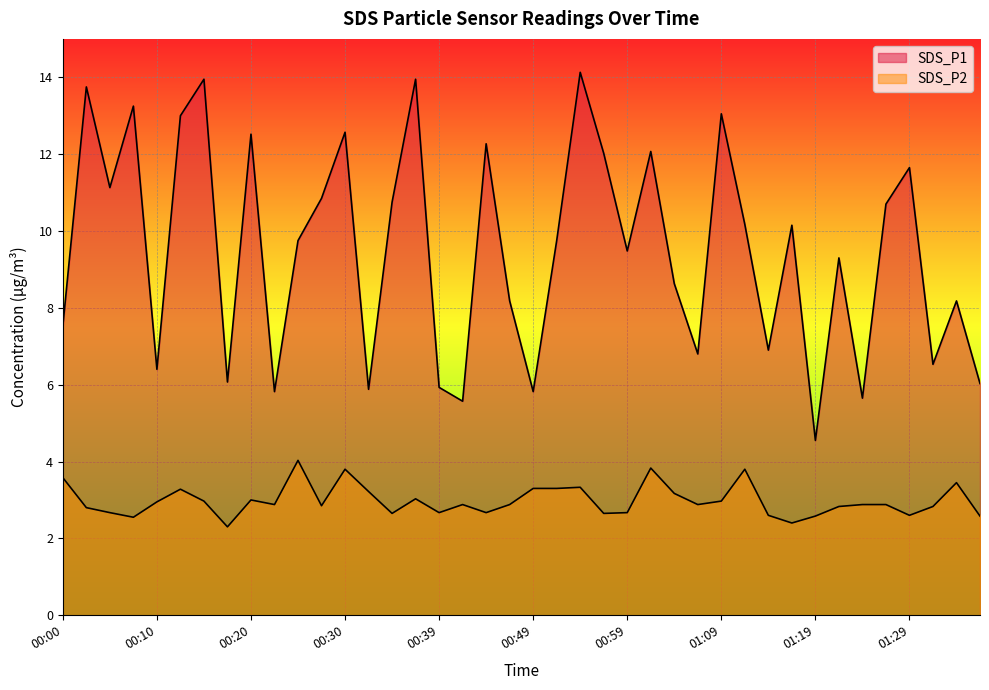

What is the difference between the SDS_P1 values at 00:39 and 01:12?

4.2